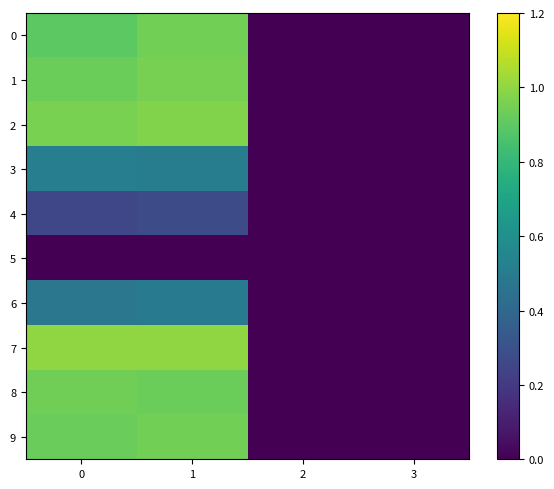

Reading right to left, what are all the values shown in this chart?

0: 3=0.0	2=0.0	1=0.9	0=0.9
1: 3=0.0	2=0.0	1=1.0	0=0.9
2: 3=0.0	2=0.0	1=1.0	0=1.0
3: 3=0.0	2=0.0	1=0.5	0=0.5
4: 3=0.0	2=0.0	1=0.3	0=0.3
5: 3=0.0	2=0.0	1=0.0	0=0.0
6: 3=0.0	2=0.0	1=0.5	0=0.5
7: 3=0.0	2=0.0	1=1.0	0=1.0
8: 3=0.0	2=0.0	1=0.9	0=0.9
9: 3=0.0	2=0.0	1=0.9	0=0.9